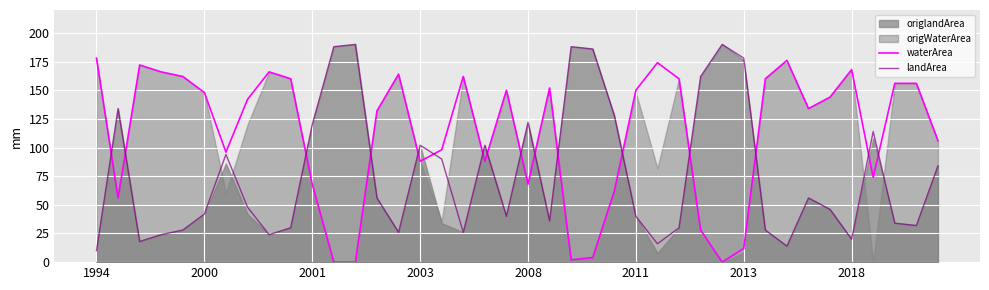

What is the highest value of the landArea series?

190.0